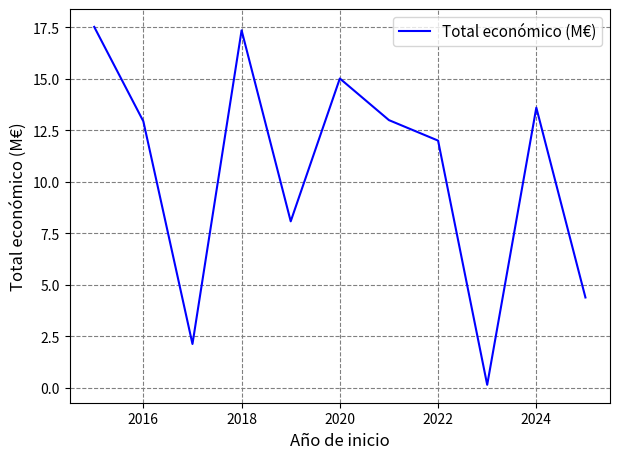

What is the greatest value displayed?

17.5